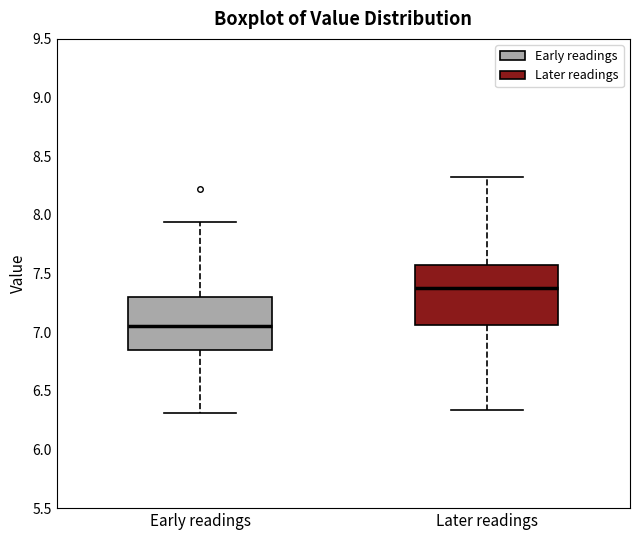

Reading left to right, transcribe this box plot: for each box, give where its median line is, the range the box spans, and where its two whiskers end, as read against the y-axis. The values are not printed on the chart, so give them approximately, as read against the axis.

Early readings: median 7.05, box 6.85 to 7.30, whiskers 6.30 to 7.95
Later readings: median 7.40, box 7.05 to 7.55, whiskers 6.35 to 8.30